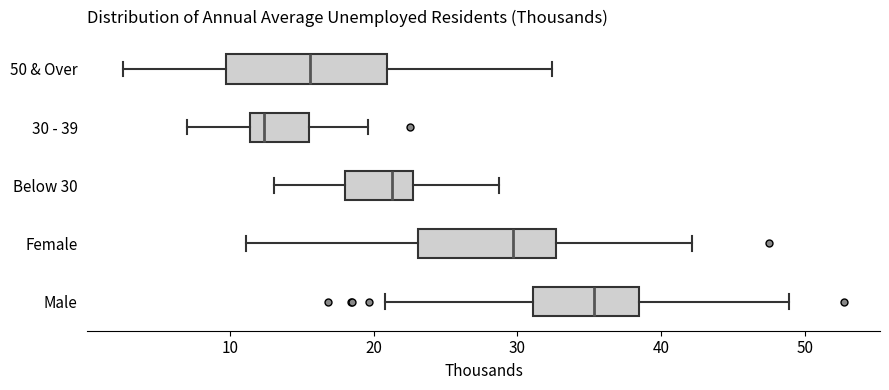

Which box is the widest, from its left edge to its right edge?

50 & Over